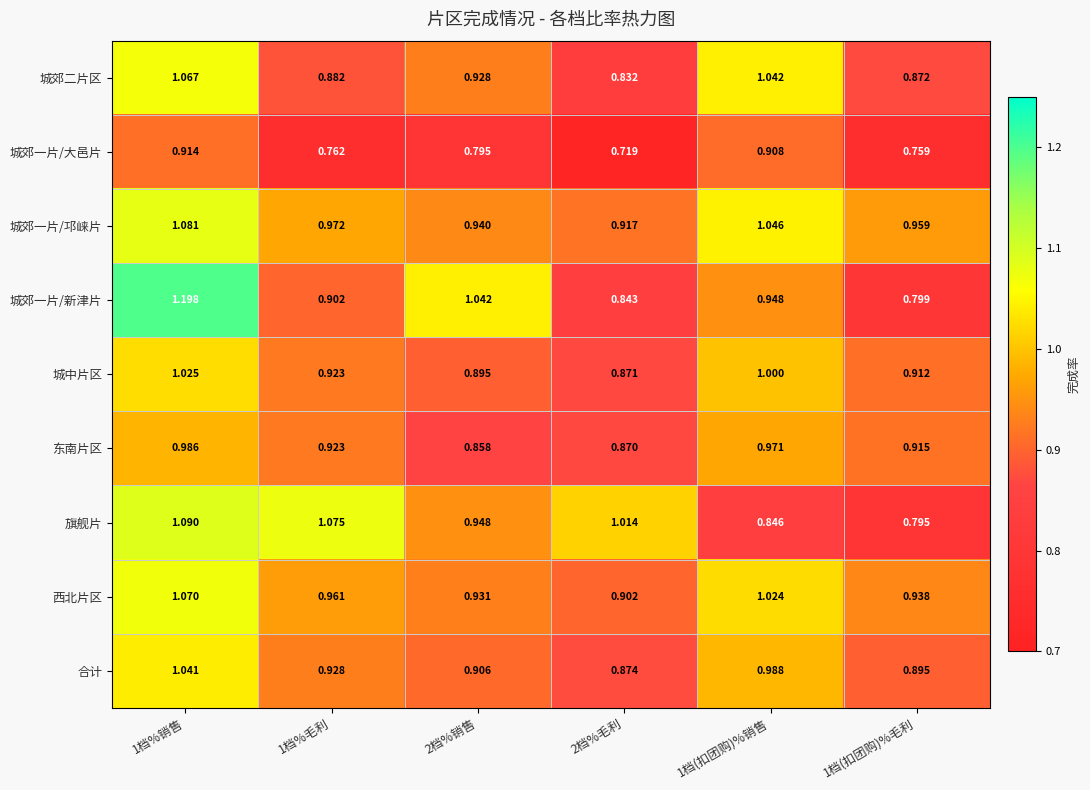

At how many categories does at least one series exceed 0?

6